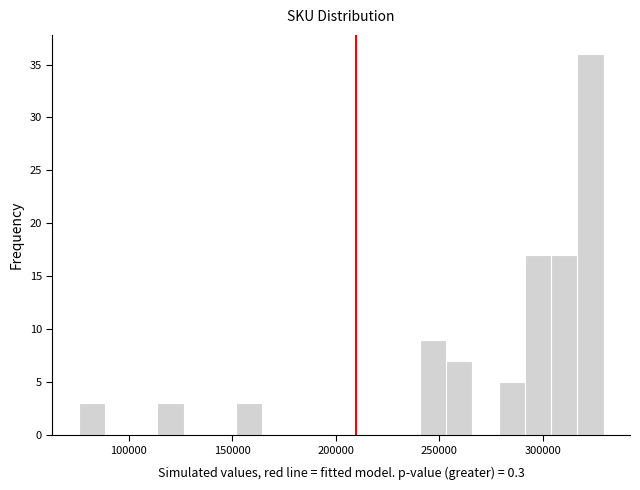

Read against the x-axis, roughly where is the centre of the tallest bar?

325000